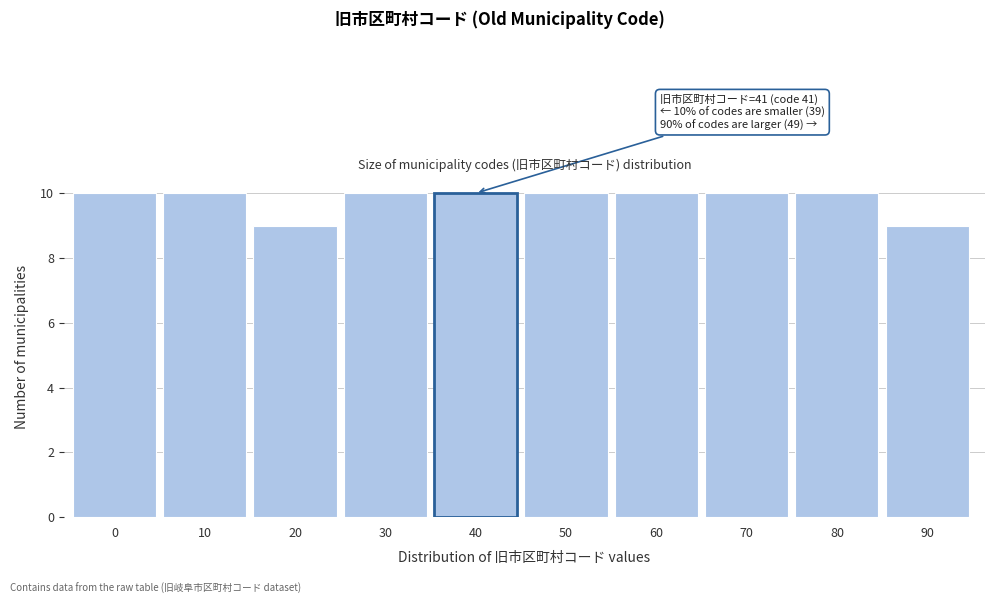

Reading left to right, extract all data points from this chart.

0=10	10=10	20=9	30=10	40=10	50=10	60=10	70=10	80=10	90=9